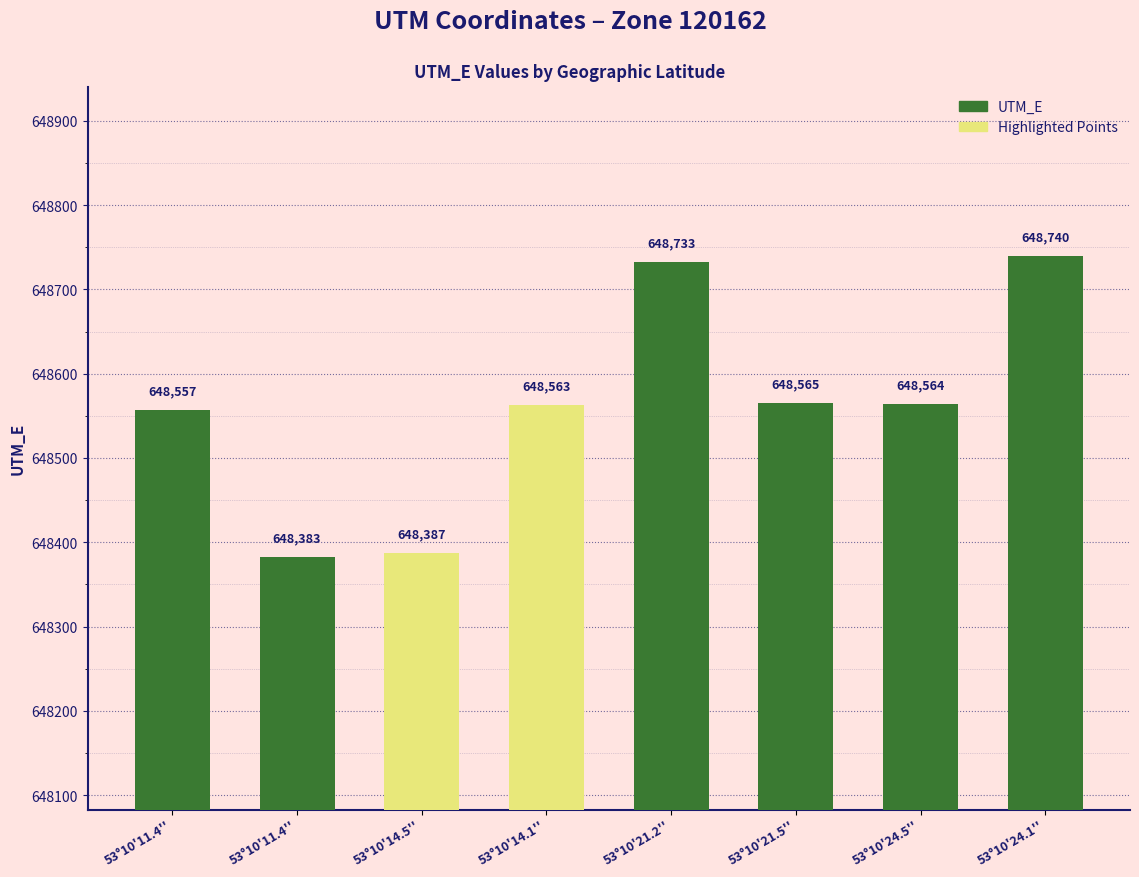

How many bars are there in total?

8